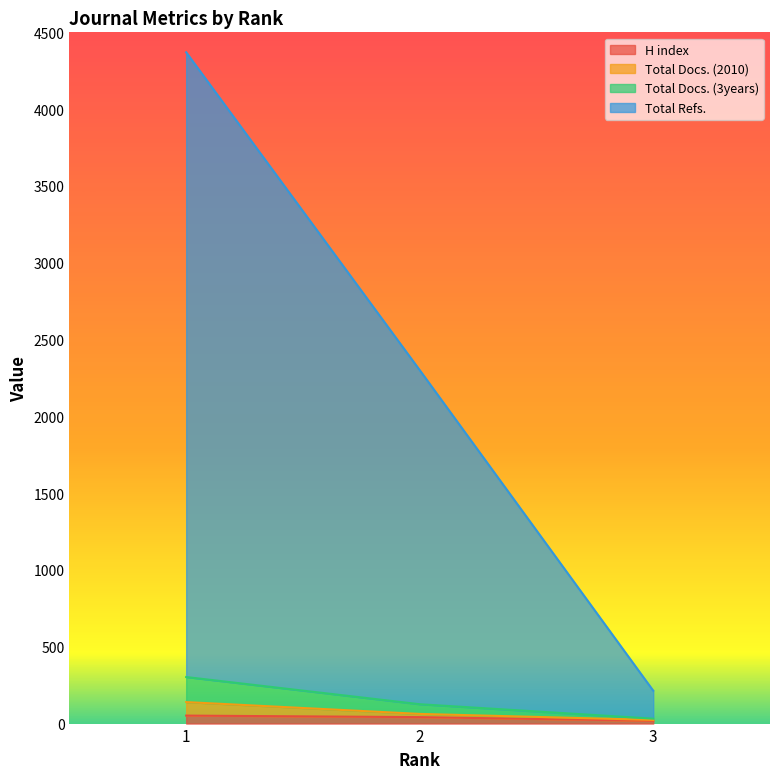

Between 3 and 1, which is larger?

1